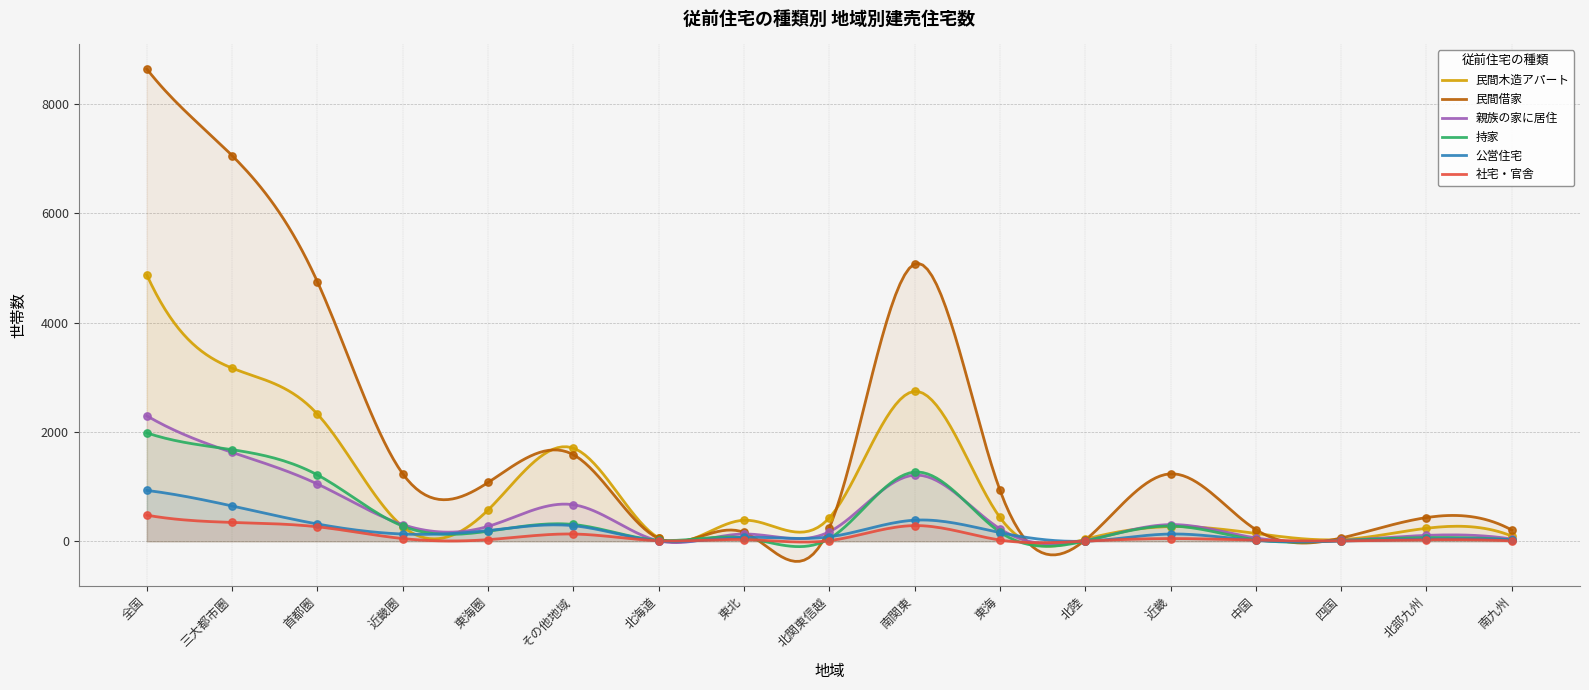

Is the value of 持家 at 四国 greater than the value of 親族の家に居住 at 北関東信越?

No